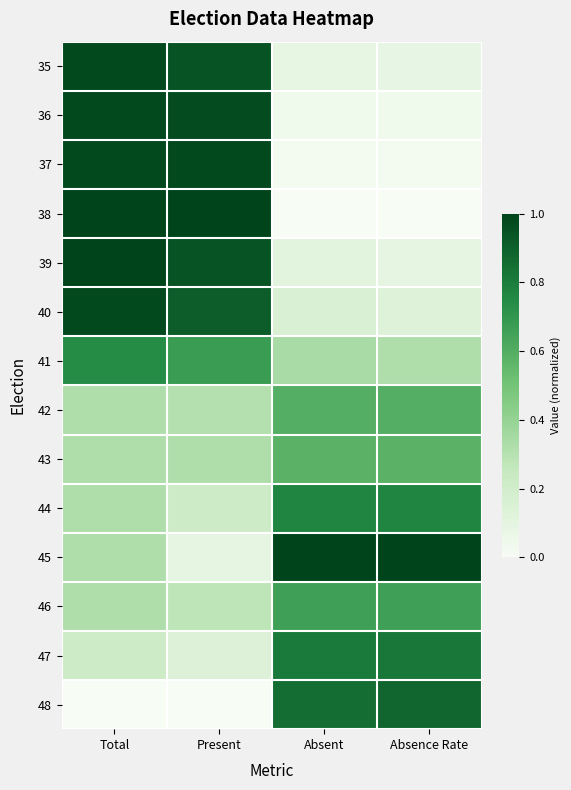

Count the number of categories in the chart.

4